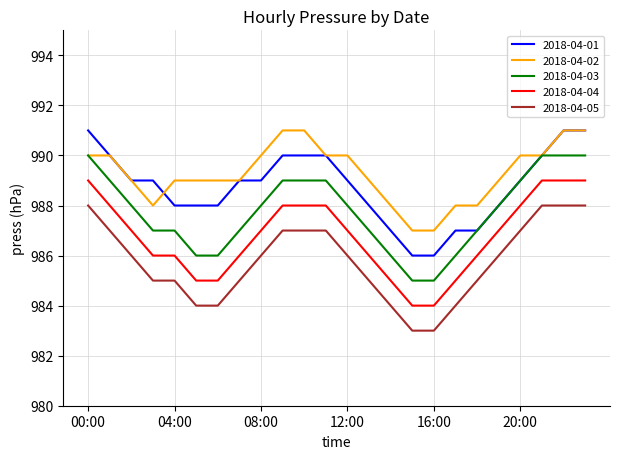

Which series has the largest total across all categories?

2018-04-02